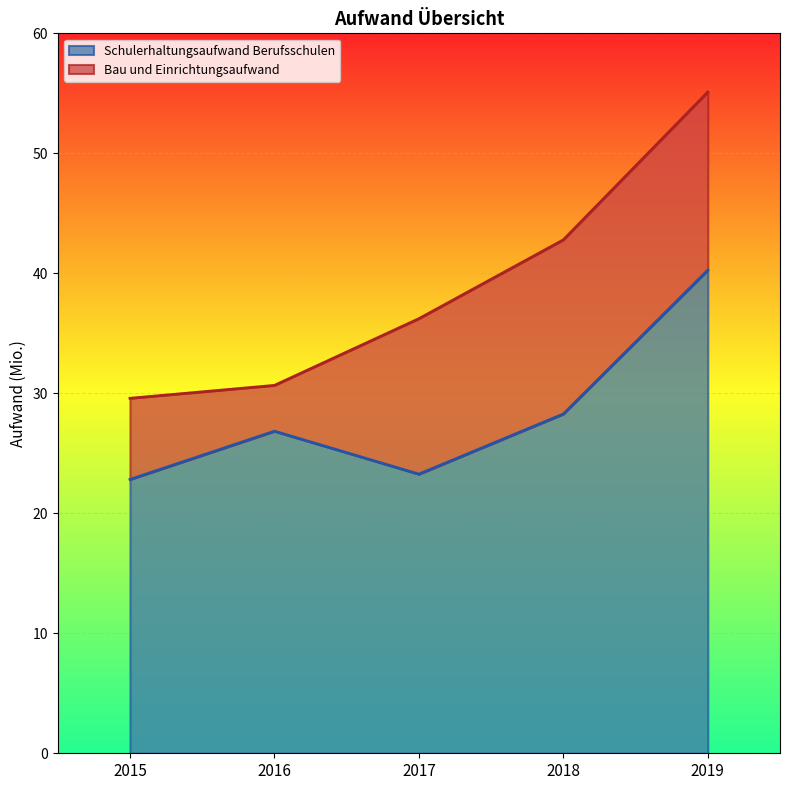

How many values are below 26?

2